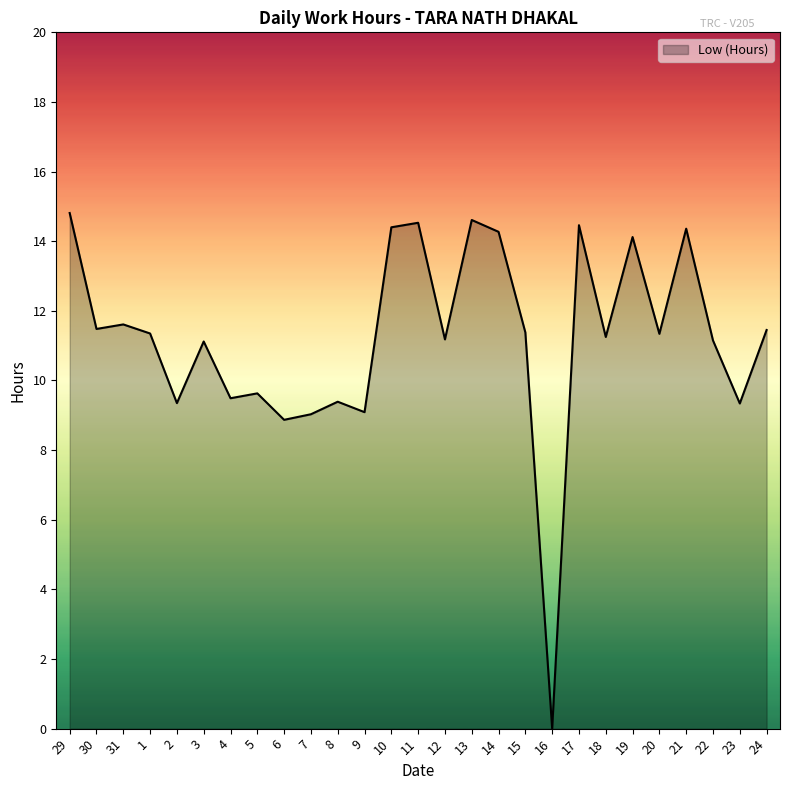

What is the difference between the values at 9 and 15?

2.3